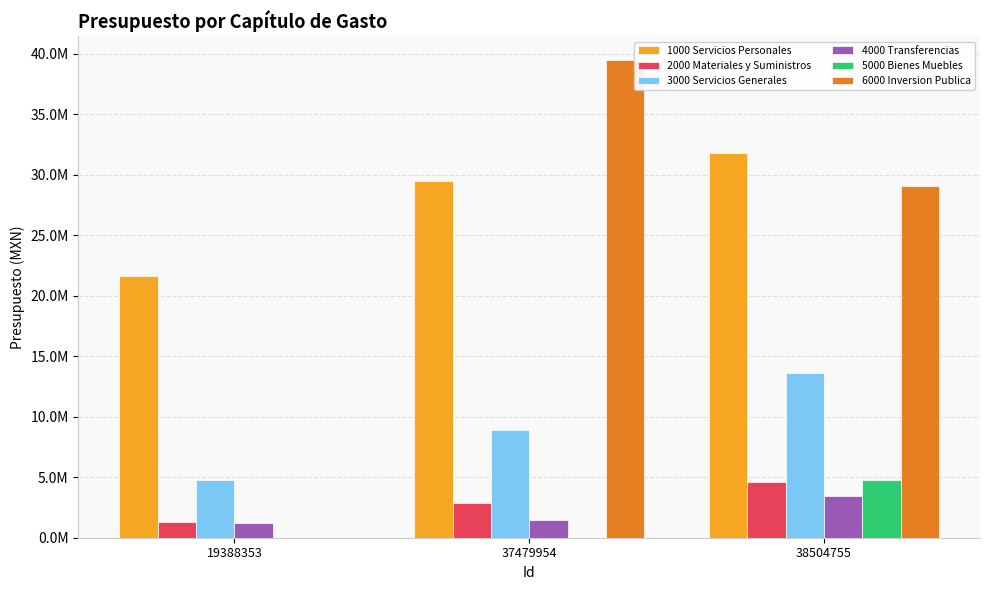

Reading left to right, extract all data points from this chart.

1000 Servicios Personales: 21663216.8	29504871.7	31788646.8
2000 Materiales y Suministros: 1340000.0	2834177.3	4589467.9
3000 Servicios Generales: 4801309.6	8928880.5	13650520.8
4000 Transferencias: 1200000.0	1428244.3	3454910.7
5000 Bienes Muebles: 0.0	0.0	4755000.0
6000 Inversion Publica: 0.0	39462961.3	29074074.2